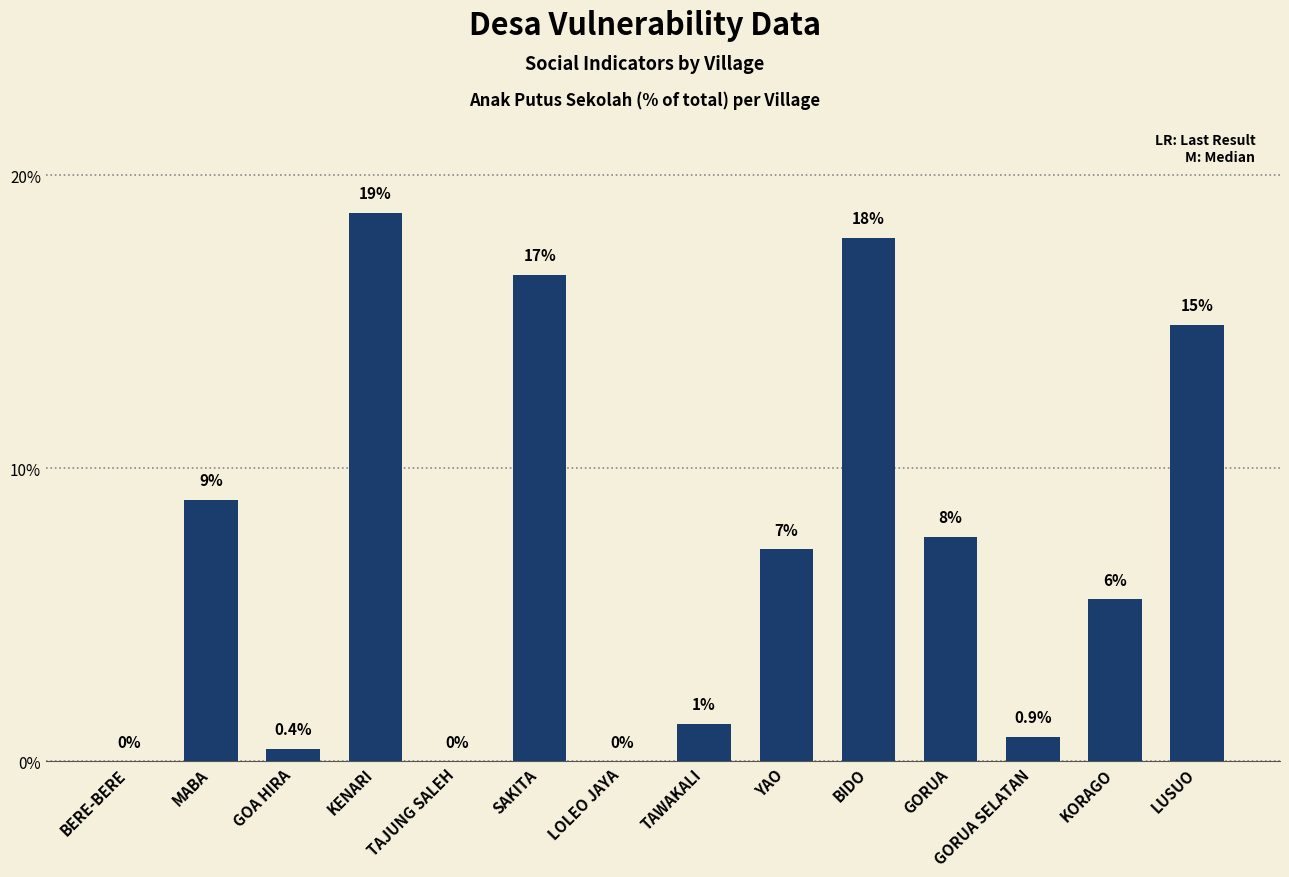

At which label does the data first exceed 7?

MABA